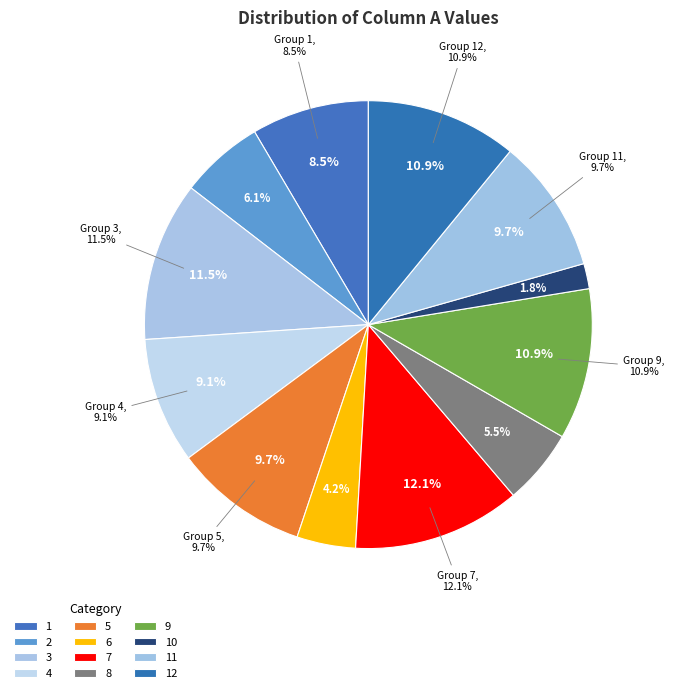

Is it true that 11 is 10% of the pie?

True